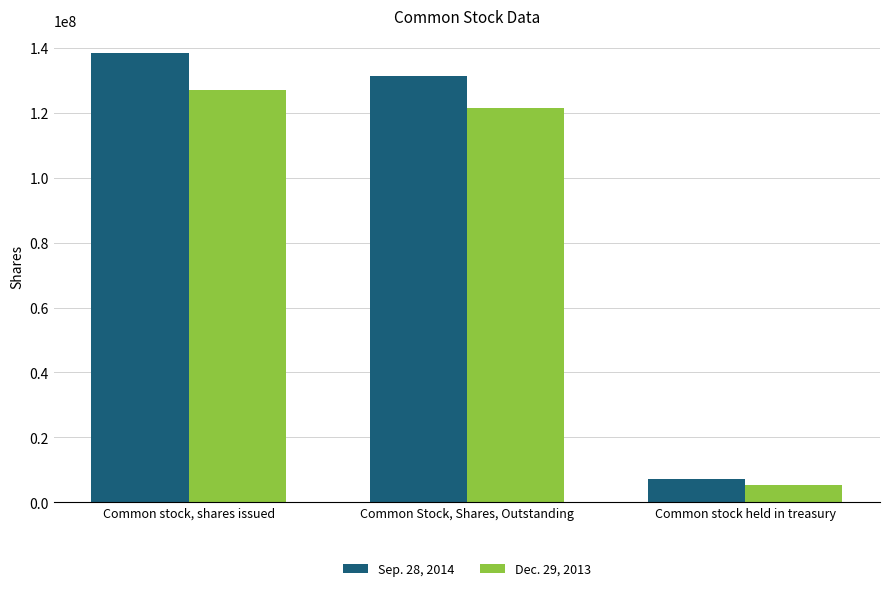

At which label does Dec. 29, 2013 first exceed 121535913?

Common stock, shares issued